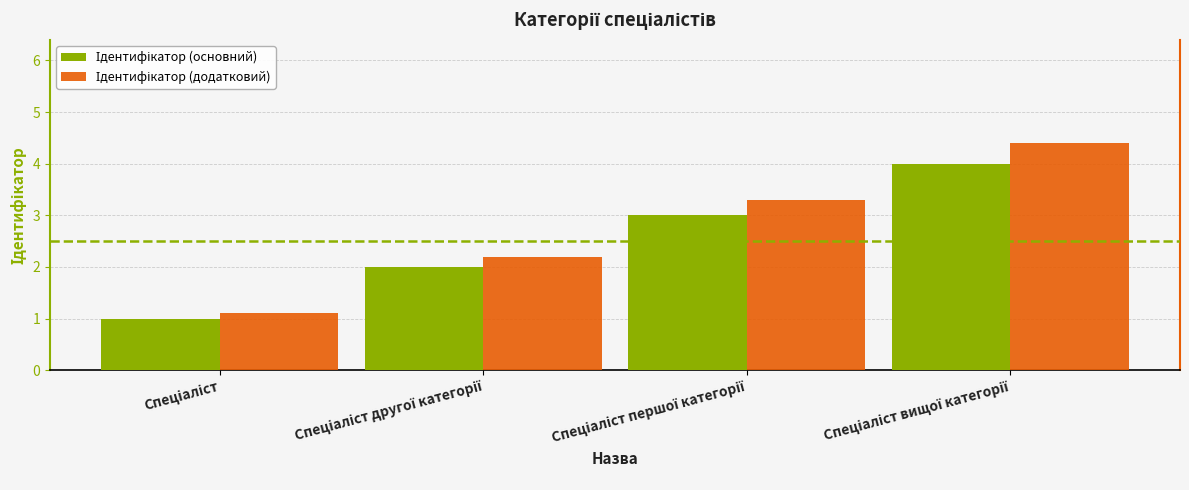

What is the maximum value shown in the chart?

4.4